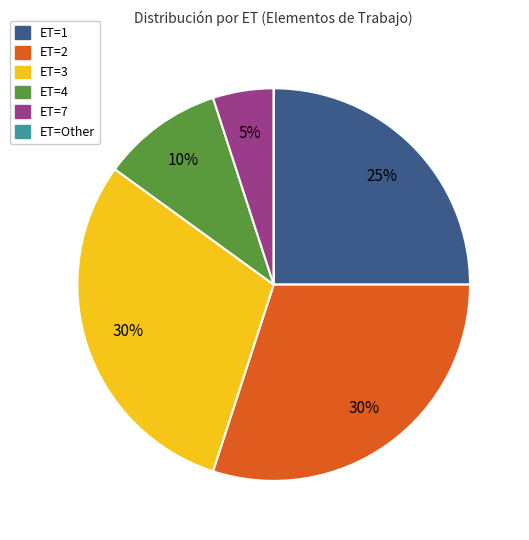

Which has a higher value, ET=1 or ET=4?

ET=1